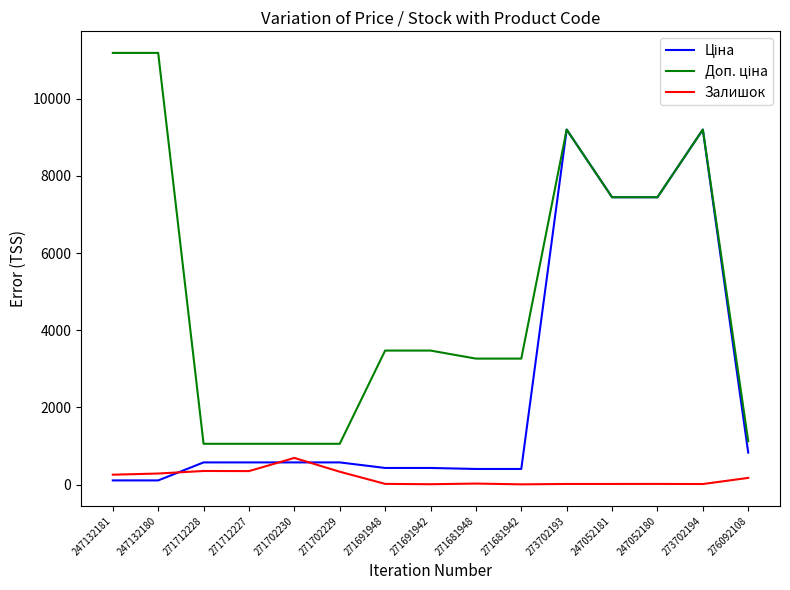

What is the minimum value shown in the chart?

10.0